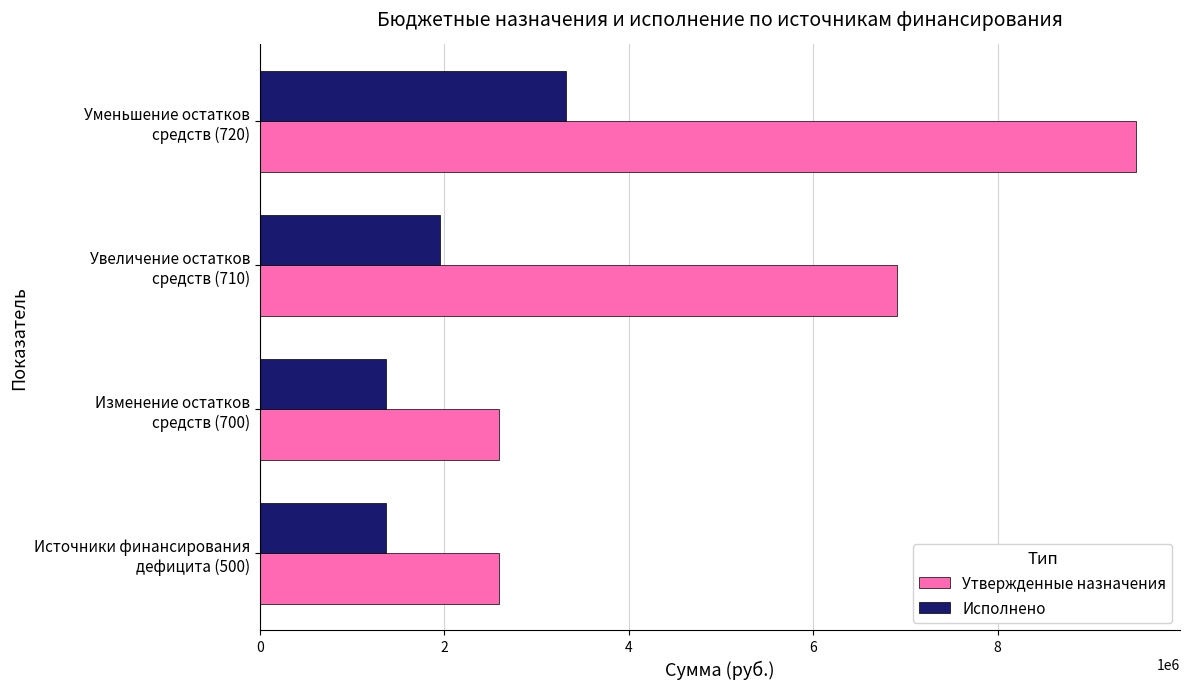

Which series has the largest total across all categories?

Утвержденные назначения